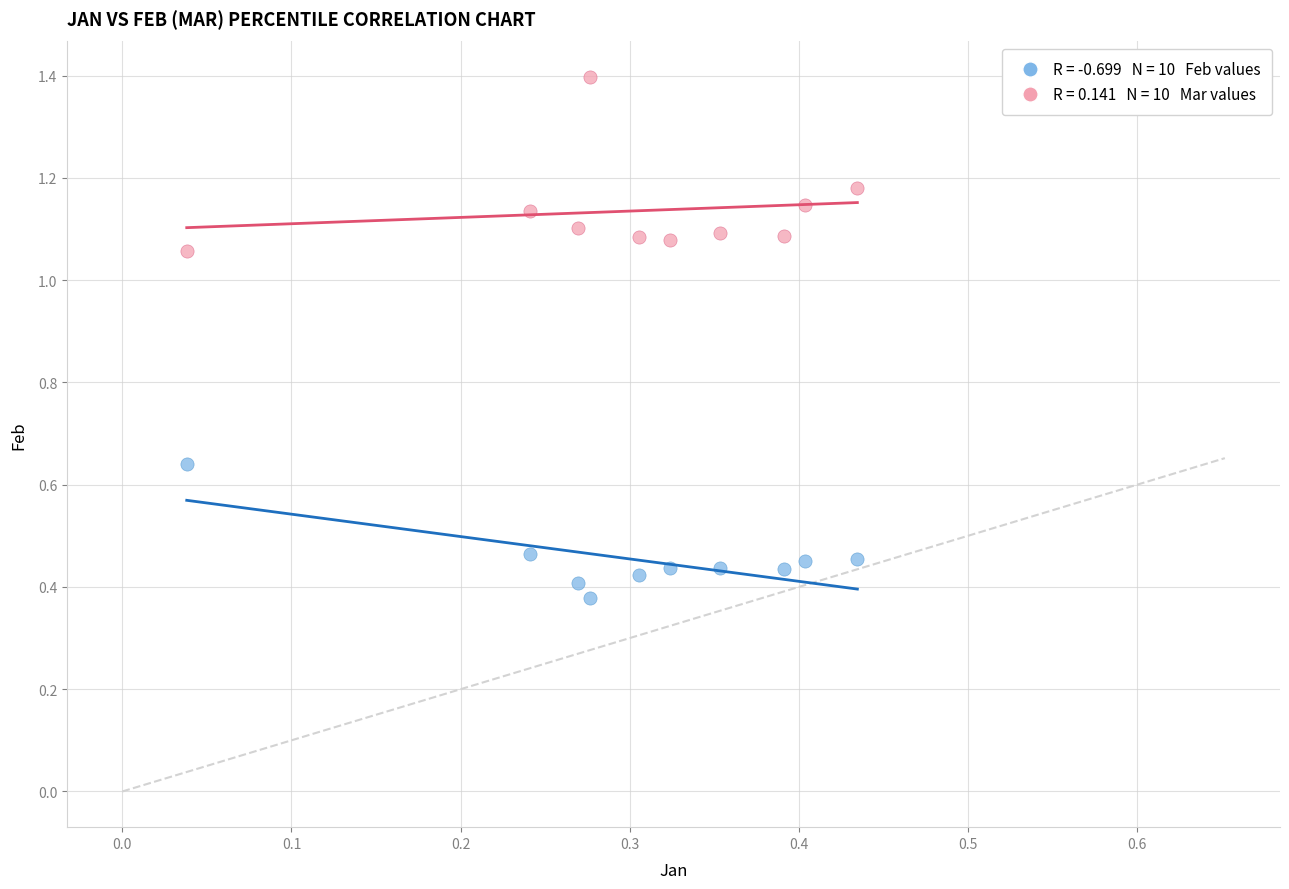

Across all data points, what is the range of Y values (max minus min)?

1.0